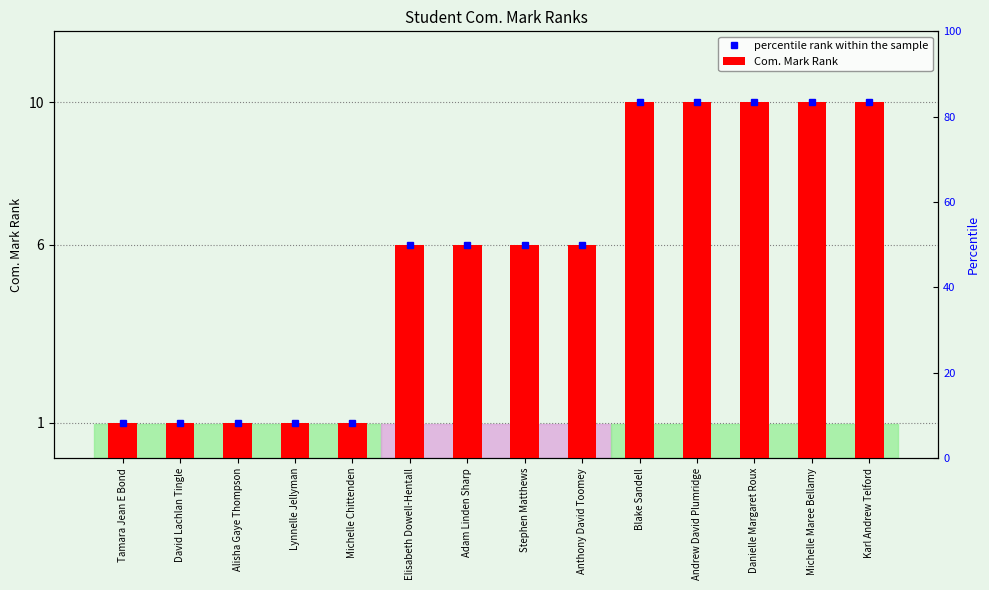

At which category does the chart reach its peak across all series?

Blake Sandell